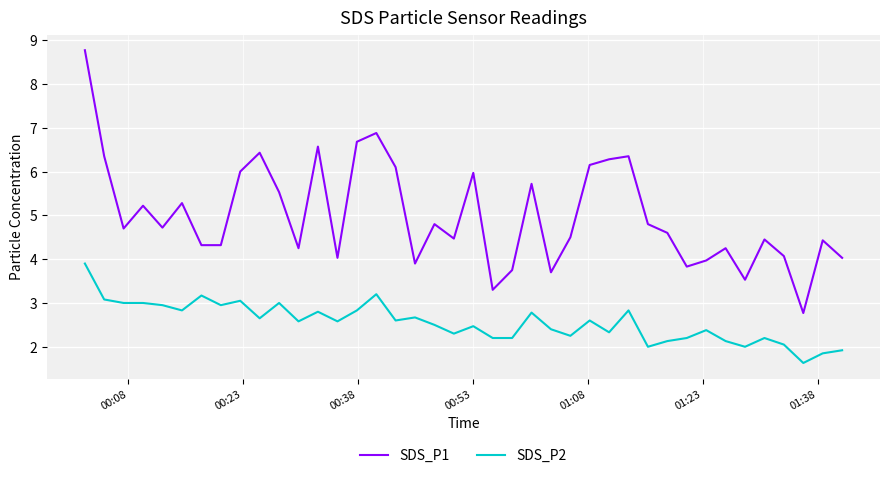

True or false: SDS_P2 has more than 1 interior local peaks.

True